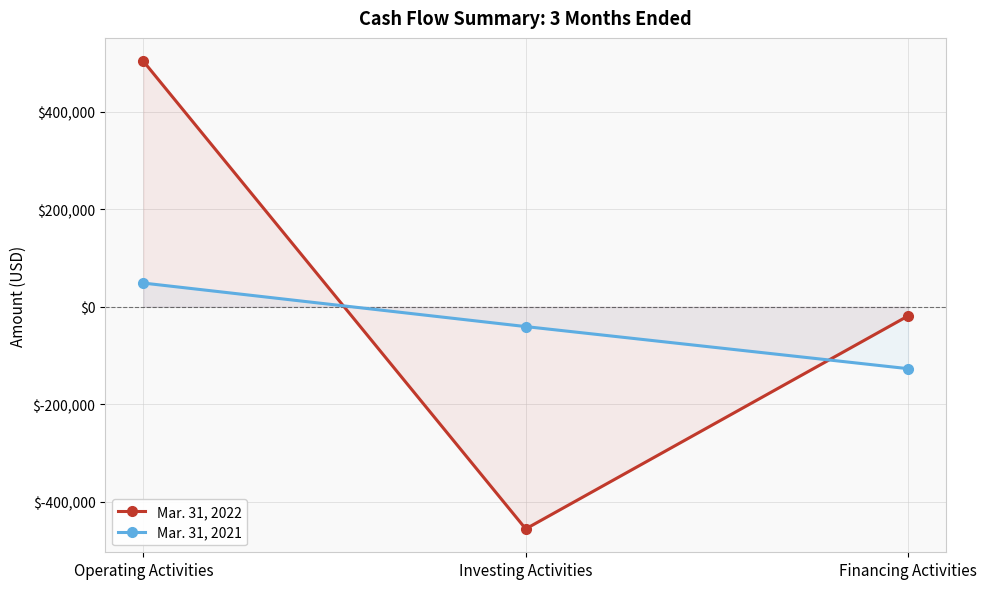

True or false: Mar. 31, 2021 has a value of -40581 at Investing Activities.

True